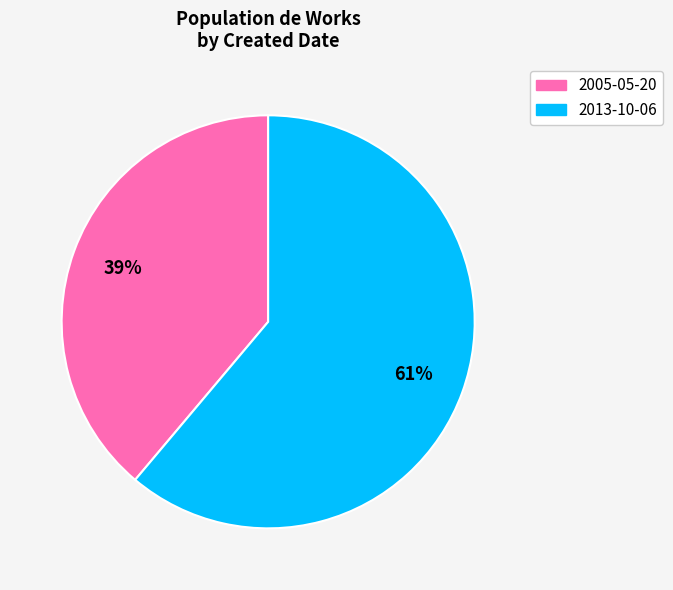

Does any single category account for the majority?

Yes